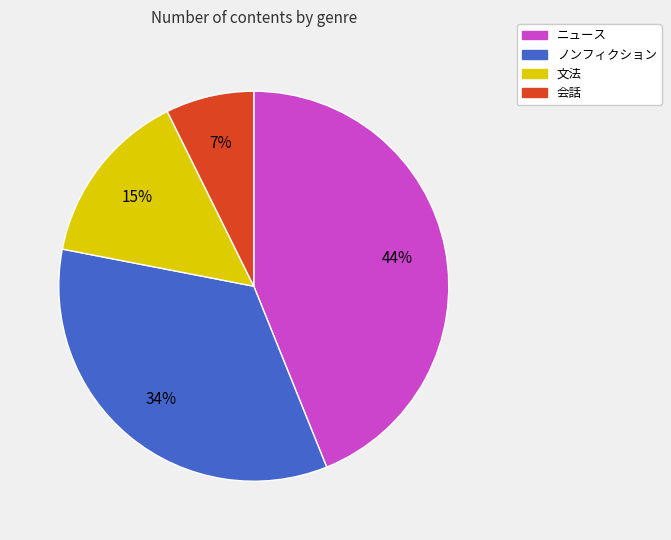

To the nearest percent, what is the combined percentage of ノンフィクション and 文法?

49%